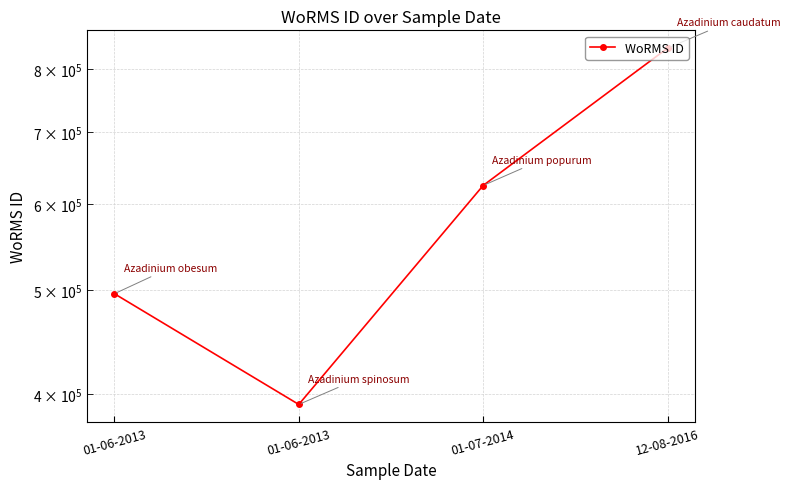

List the labels in order of value, largest first.

12-08-2016, 01-07-2014, 01-06-2013, 01-06-2013